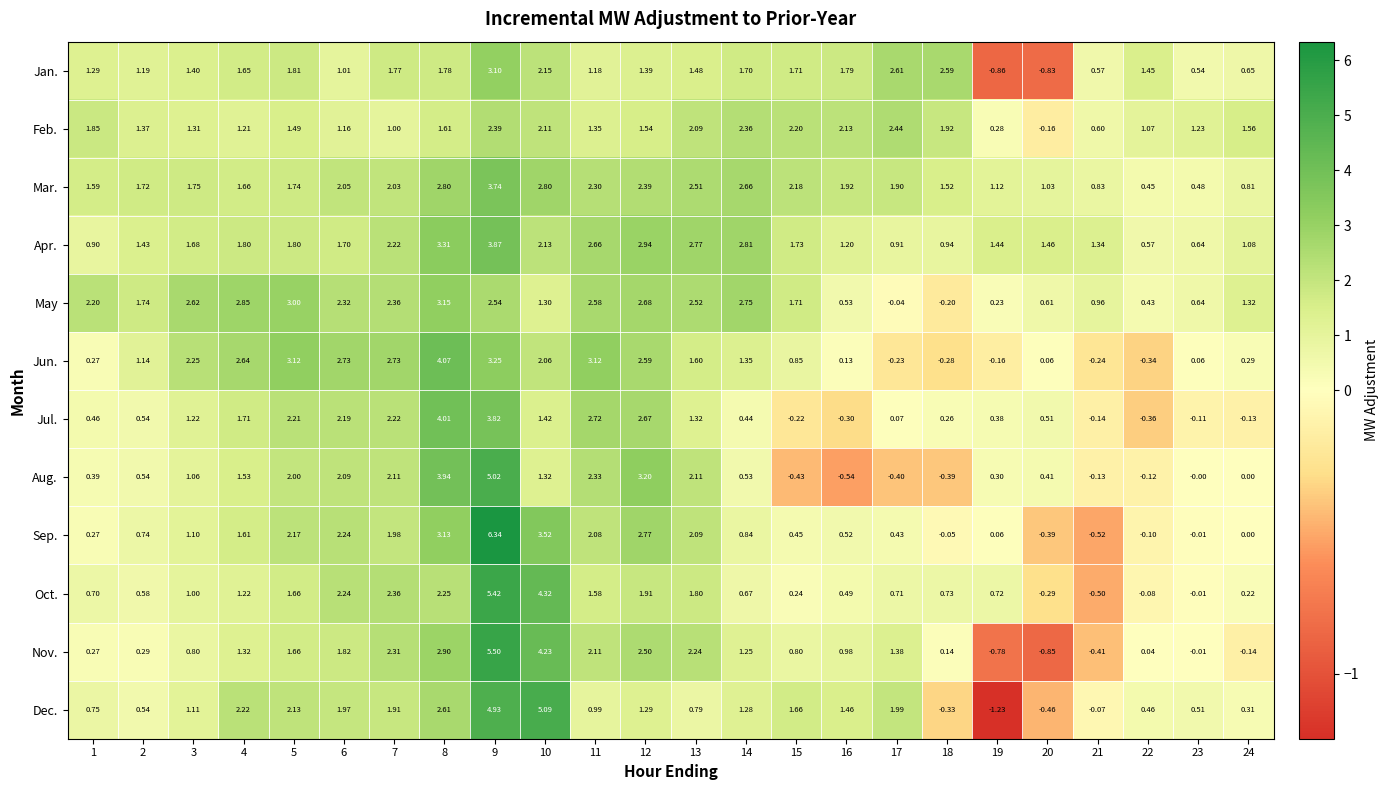

At how many categories does at least one series exceed 4?

3